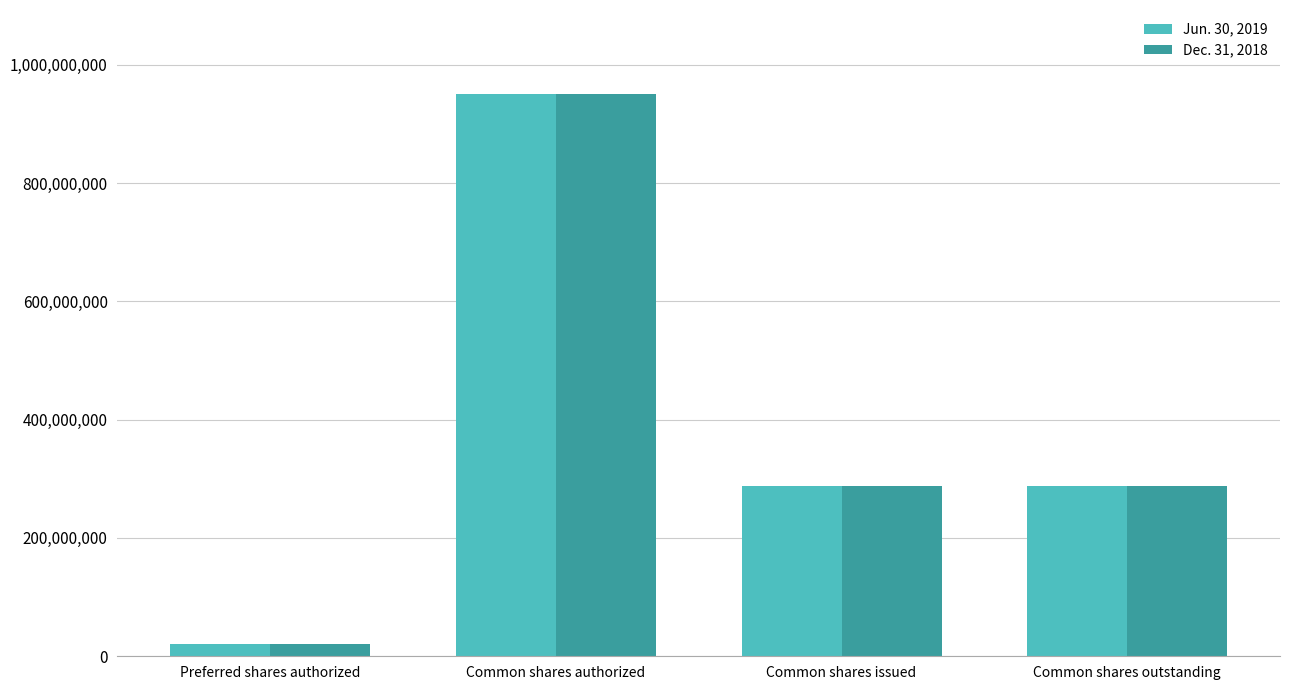

How many data points does each series have?

4